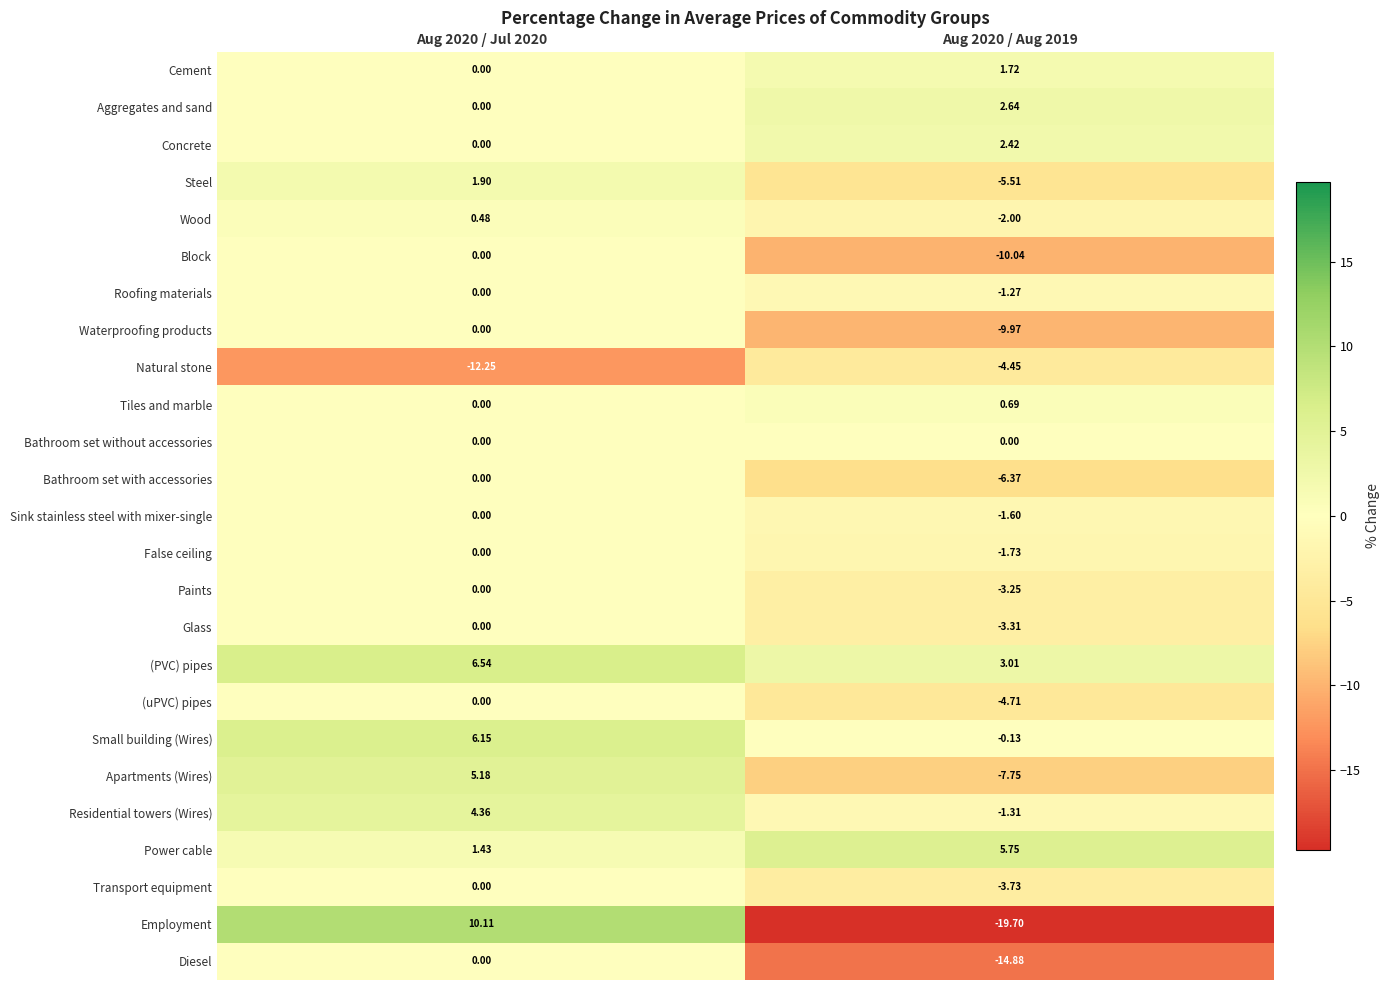

At Aug 2020 / Aug 2019, list the series in order from largest to smallest.

Power cable, (PVC) pipes, Aggregates and sand, Concrete, Cement, Tiles and marble, Bathroom set without accessories, Small building (Wires), Roofing materials, Residential towers (Wires), Sink stainless steel with mixer-single, False ceiling, Wood, Paints, Glass, Transport equipment, Natural stone, (uPVC) pipes, Steel, Bathroom set with accessories, Apartments (Wires), Waterproofing products, Block, Diesel, Employment